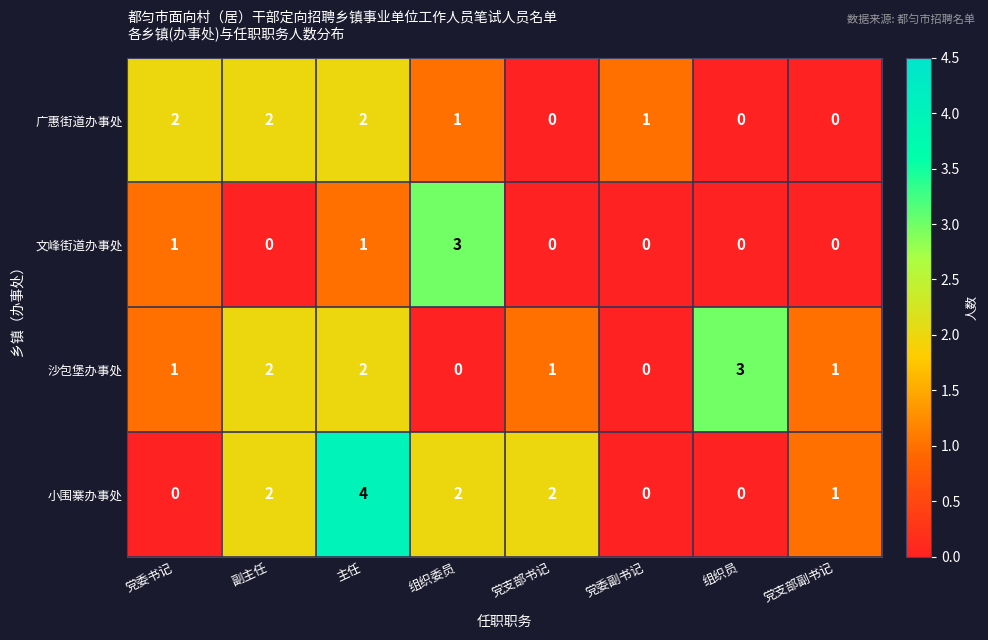

What is the sum of all 小围寨办事处 values?

11